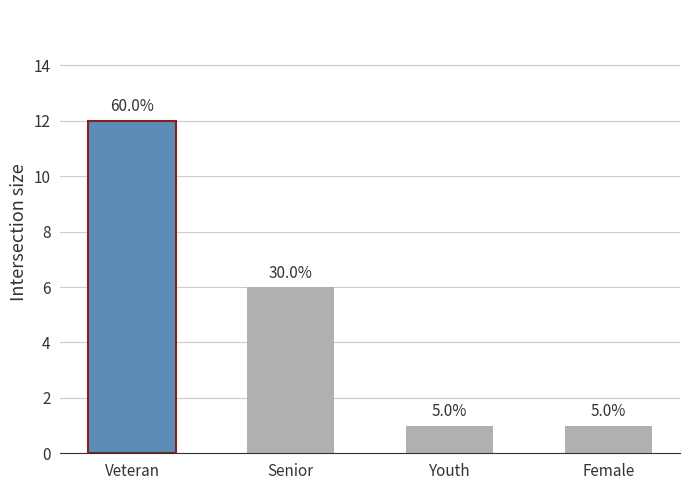

How many bars are there in total?

4